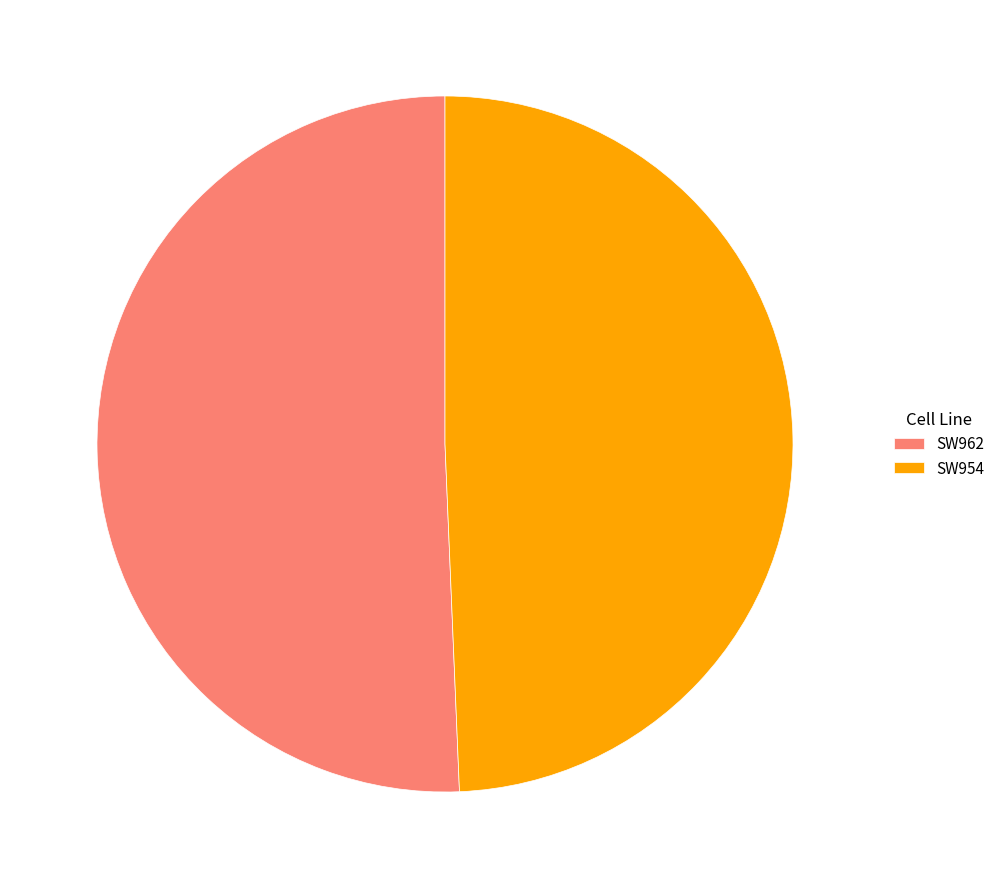

Which slice represents more than half of the pie?

SW962